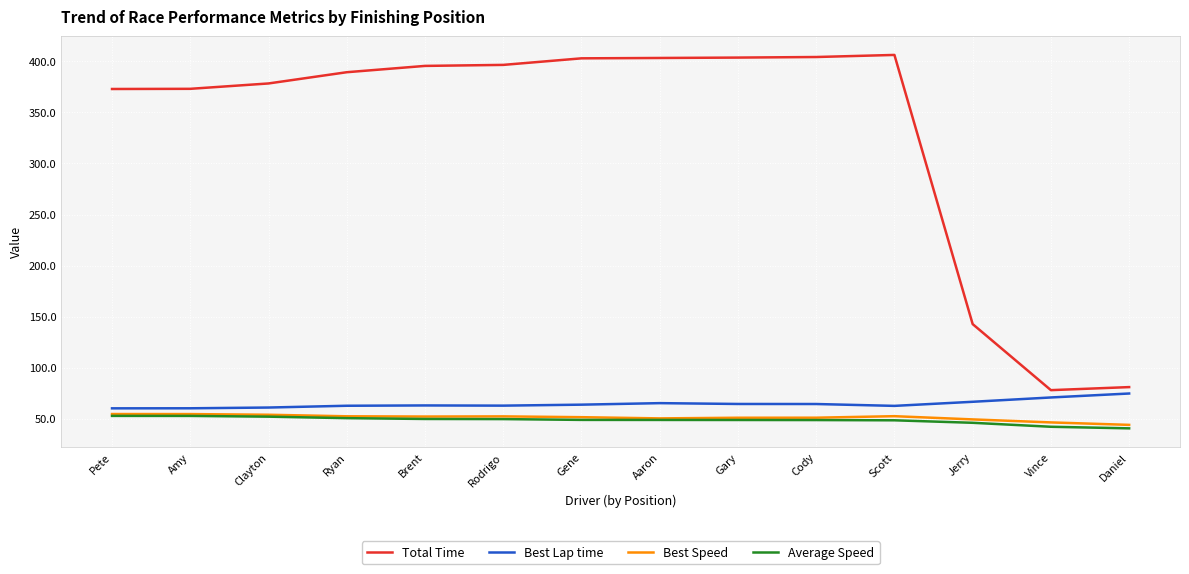

Which series has the largest total across all categories?

Total Time